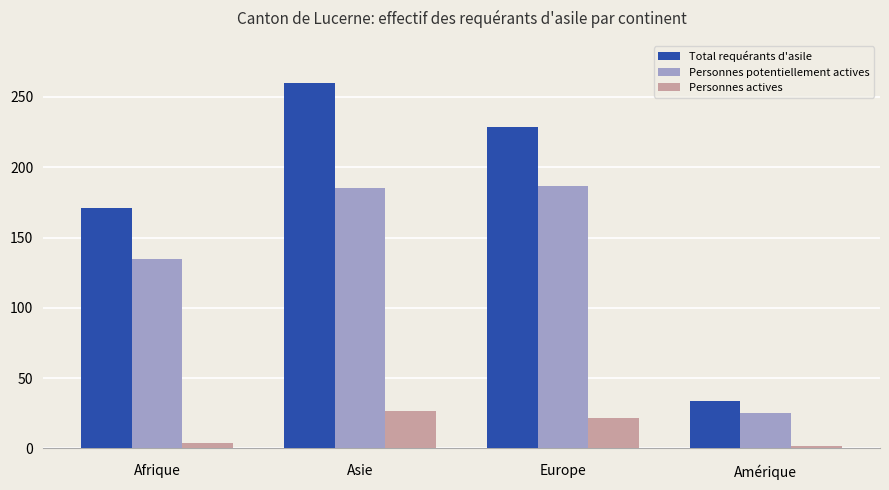

How many series are shown in this chart?

3